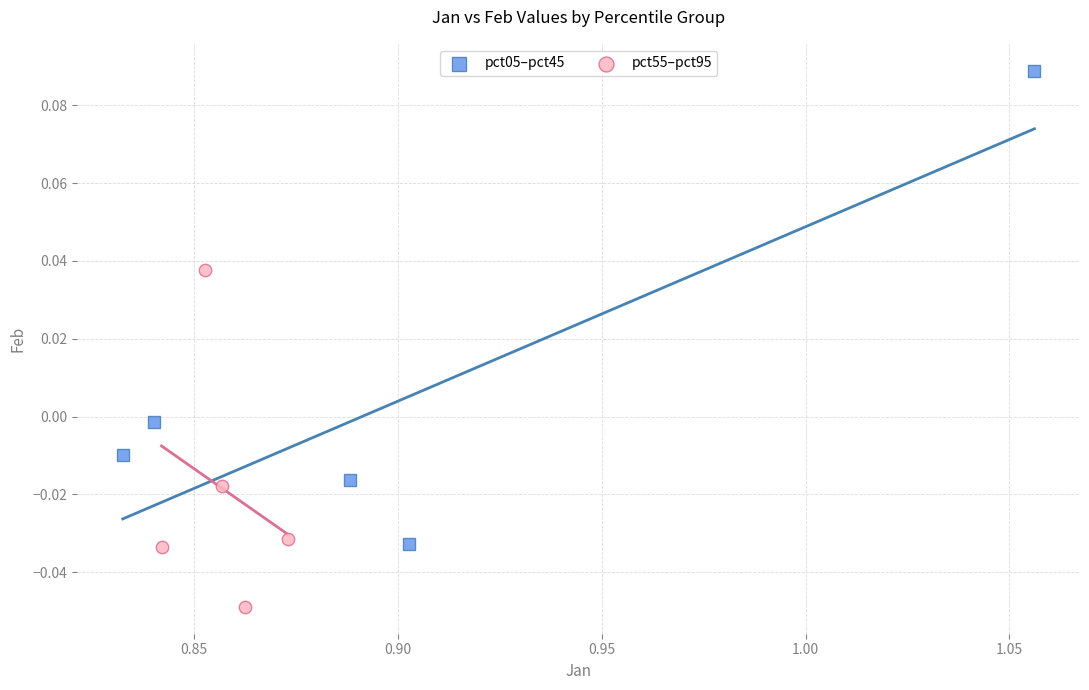

Which series reaches the minimum Y coordinate?

pct55–pct95